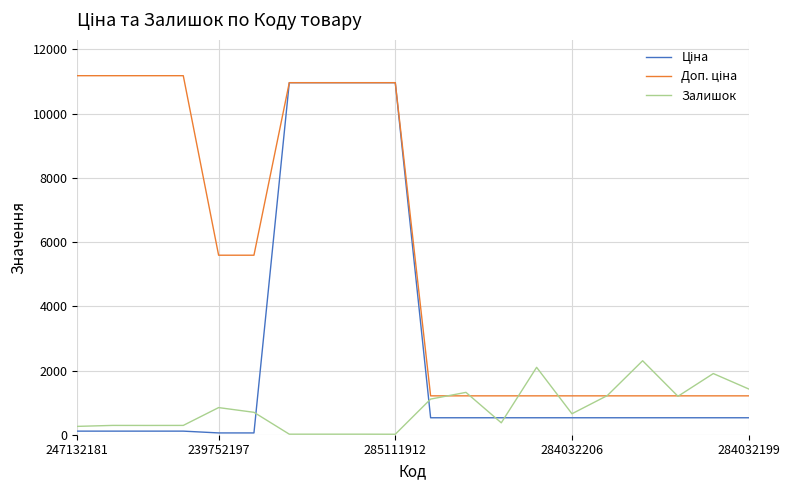

What is the greatest value displayed?

11182.0